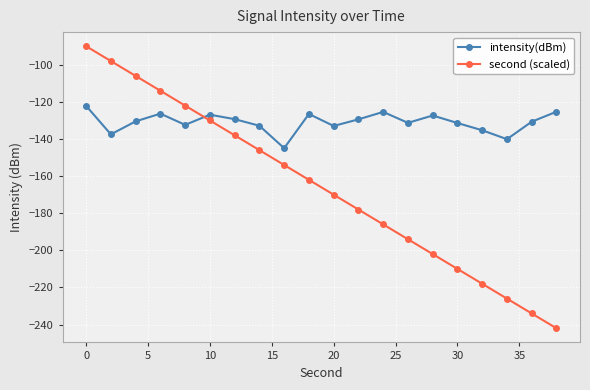

Which series has the widest spread of values?

second (scaled)